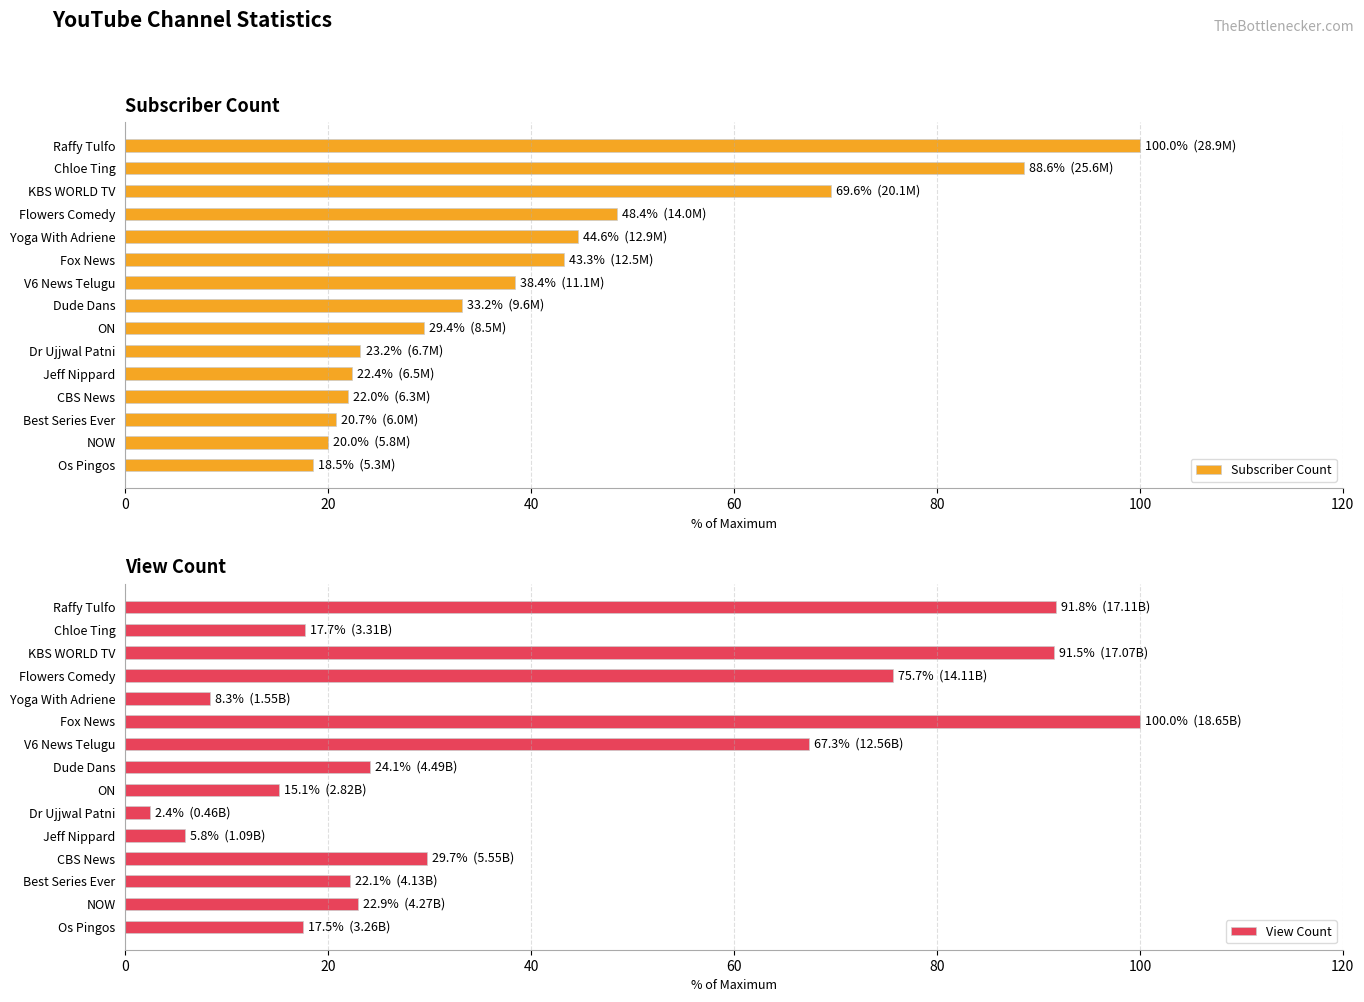

At how many categories does at least one series exceed 9?

15